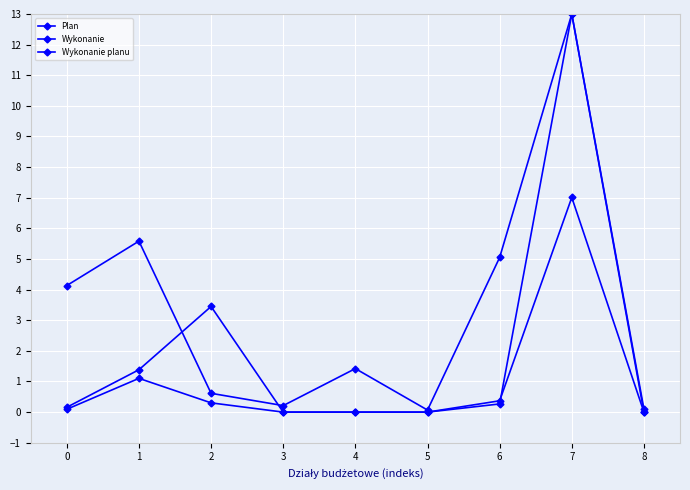

Where is Wykonanie nearest to the value 6?

1